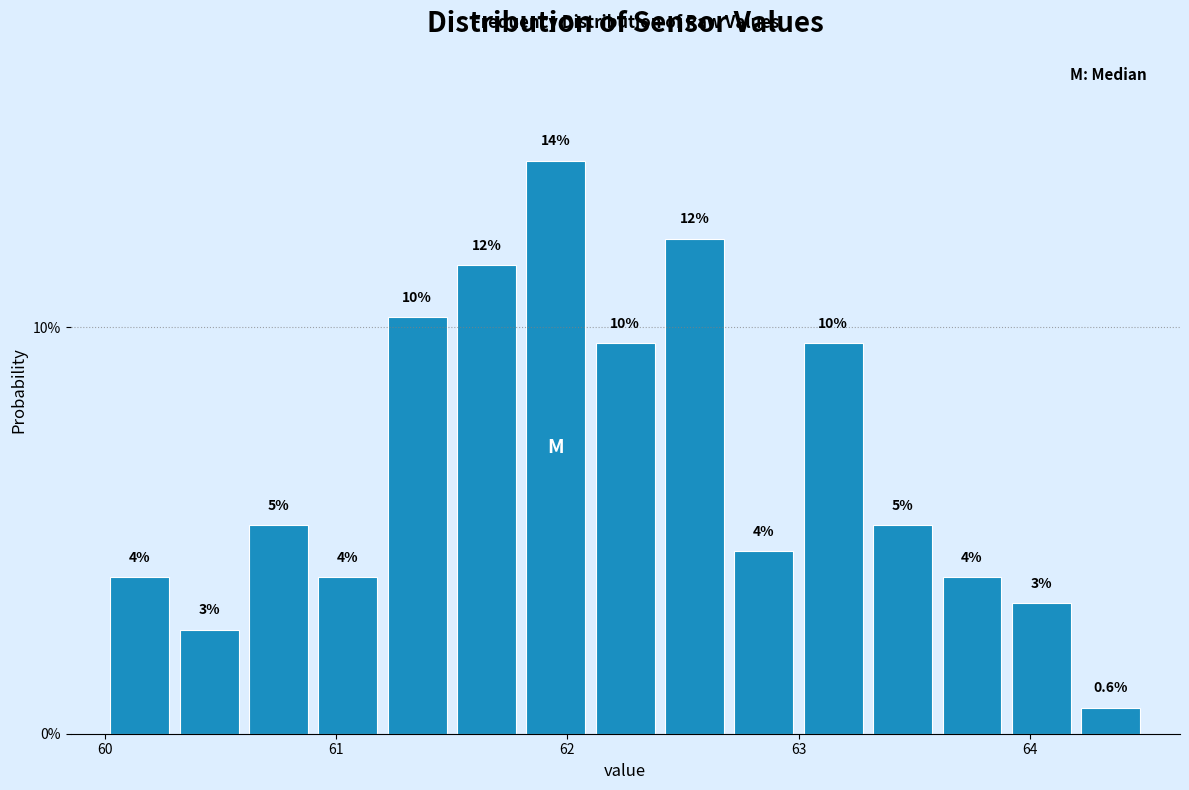

Around what value on the x-axis is the tallest bar? Give the approximate position of its centre, as read against the axis.

62.0